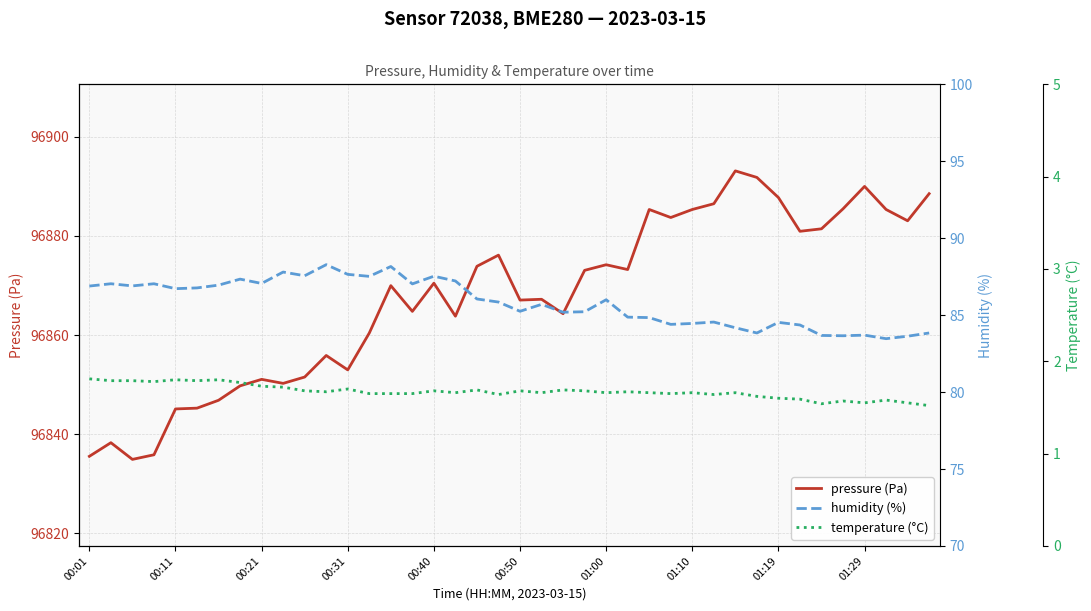

True or false: pressure (Pa) and humidity (%) intersect in this chart.

False